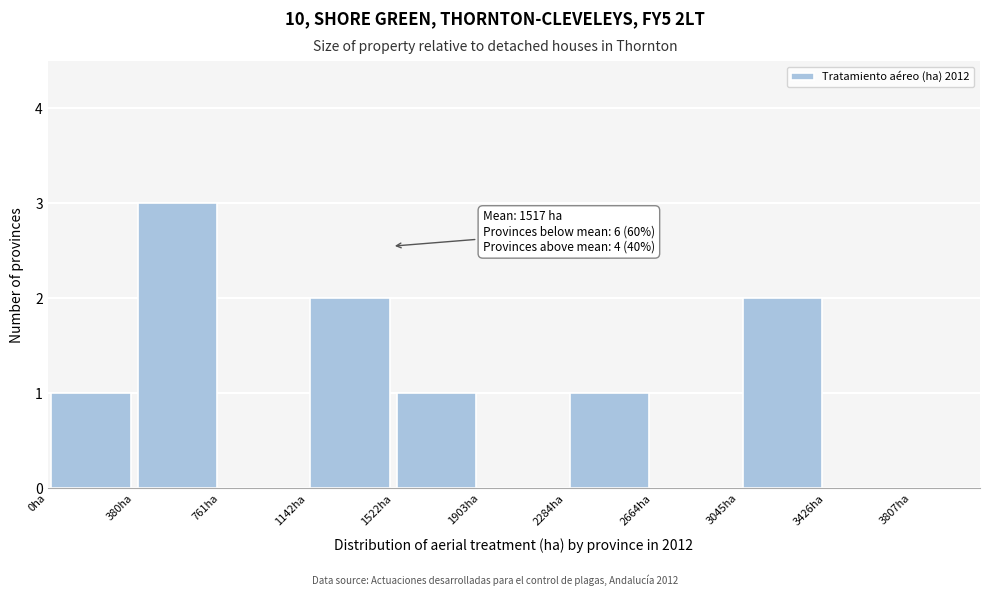

Which range on the x-axis has the tallest bar?

400 to 750